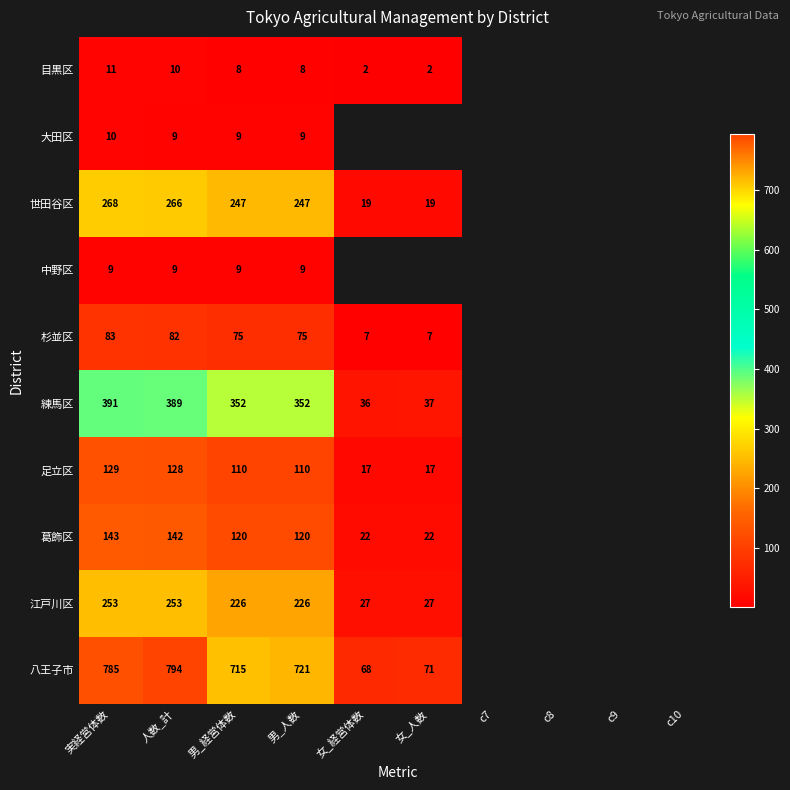

At 実経営体数, list the series in order from smallest to largest.

中野区, 大田区, 目黒区, 杉並区, 足立区, 葛飾区, 江戸川区, 世田谷区, 練馬区, 八王子市